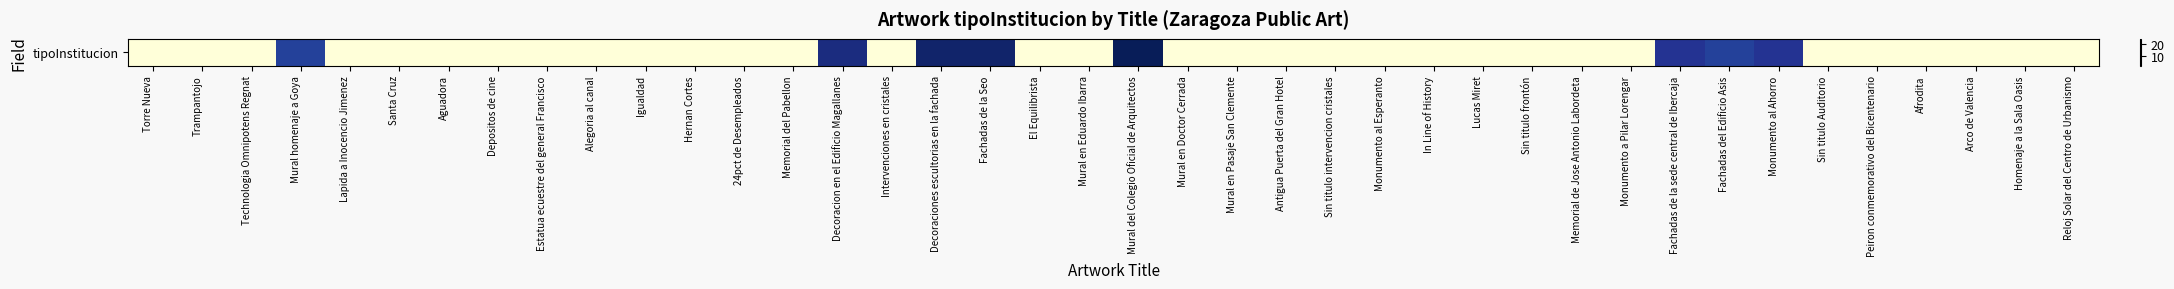

The chart shows a value of 21 at Fachadas del Edificio Asis. True or false?

True